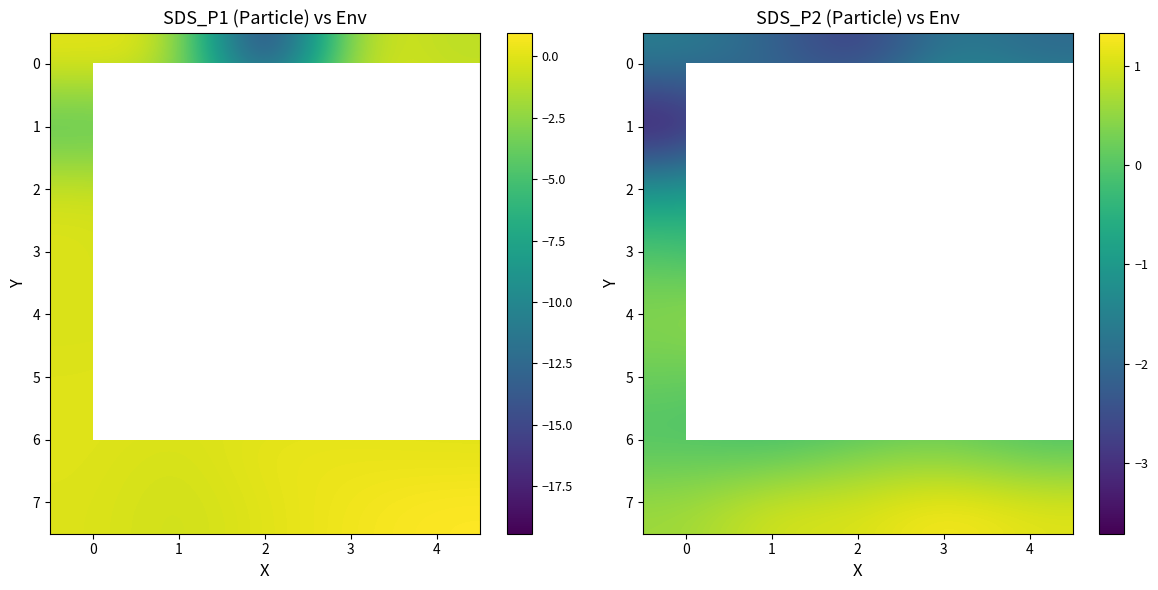

List the series in order of their peak value, lowest first.

0, 1, 6, 5, 3, 2, 7, 4